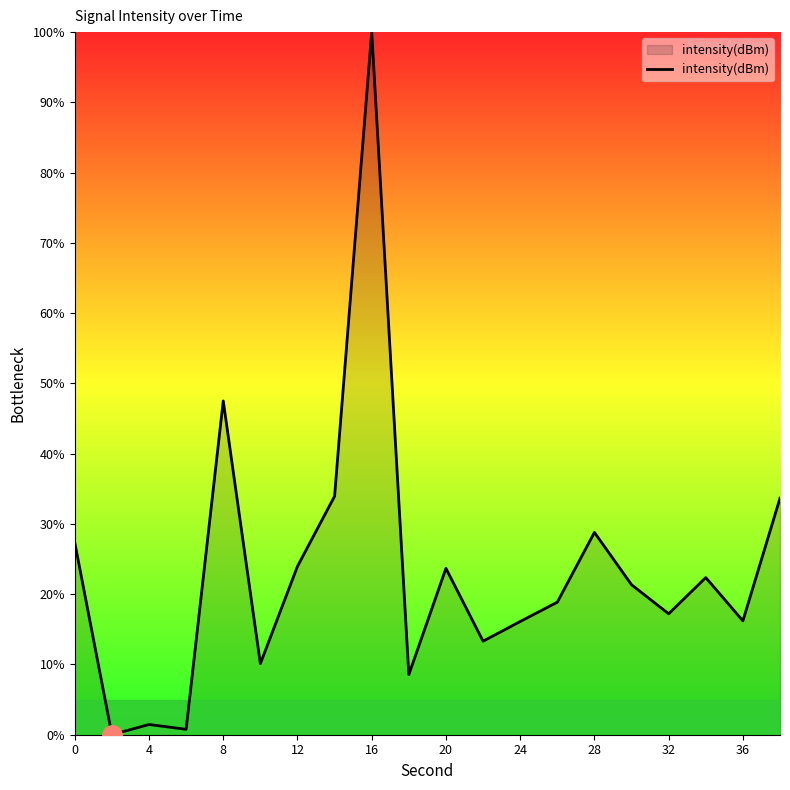

What is the difference between the maximum and minimum values?

100.0